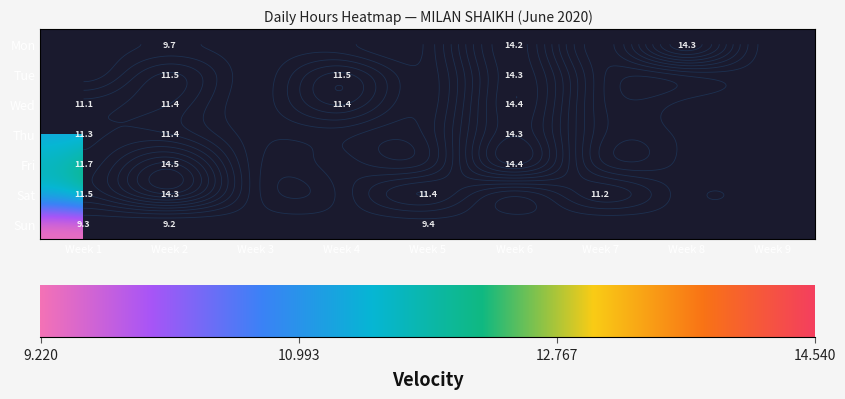

Reading left to right, transcribe all the data shown in this chart.

Mon: 0=0.0	1=9.7	2=0.0	3=0.0	4=0.0	5=14.2	6=0.0	7=14.3	8=0.0
Tue: 0=0.0	1=11.5	2=0.0	3=11.5	4=0.0	5=14.3	6=0.0	7=0.0	8=0.0
Wed: 0=11.1	1=11.4	2=0.0	3=11.4	4=0.0	5=14.4	6=0.0	7=0.0	8=0.0
Thu: 0=11.3	1=11.4	2=0.0	3=0.0	4=0.0	5=14.3	6=0.0	7=0.0	8=0.0
Fri: 0=11.7	1=14.5	2=0.0	3=0.0	4=0.0	5=14.4	6=0.0	7=0.0	8=0.0
Sat: 0=11.5	1=14.3	2=0.0	3=0.0	4=11.4	5=0.0	6=11.2	7=0.0	8=0.0
Sun: 0=9.3	1=9.2	2=0.0	3=0.0	4=9.4	5=0.0	6=0.0	7=0.0	8=0.0